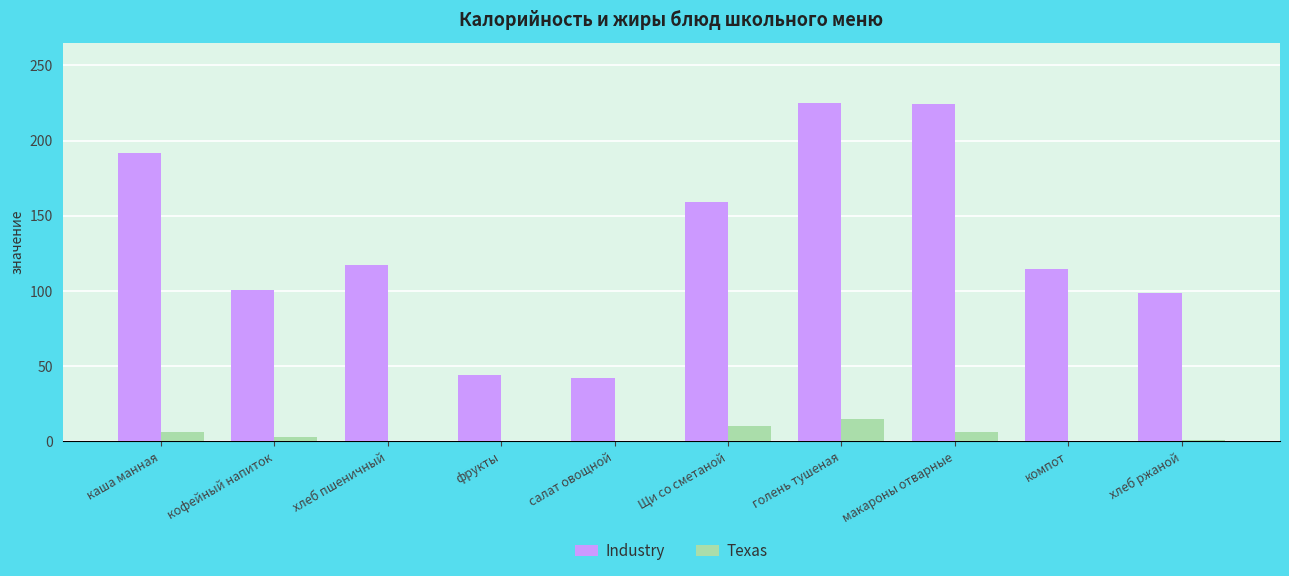

What is the sum of the Texas values at хлеб ржаной and хлеб пшеничный?

1.0